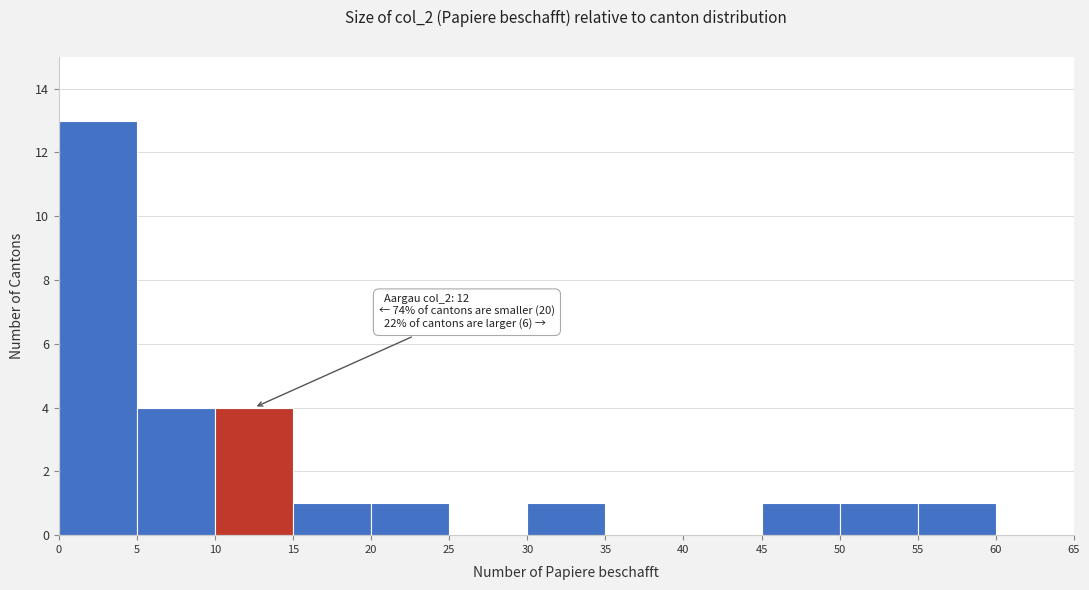

Which range on the x-axis has the tallest bar?

0 to 5